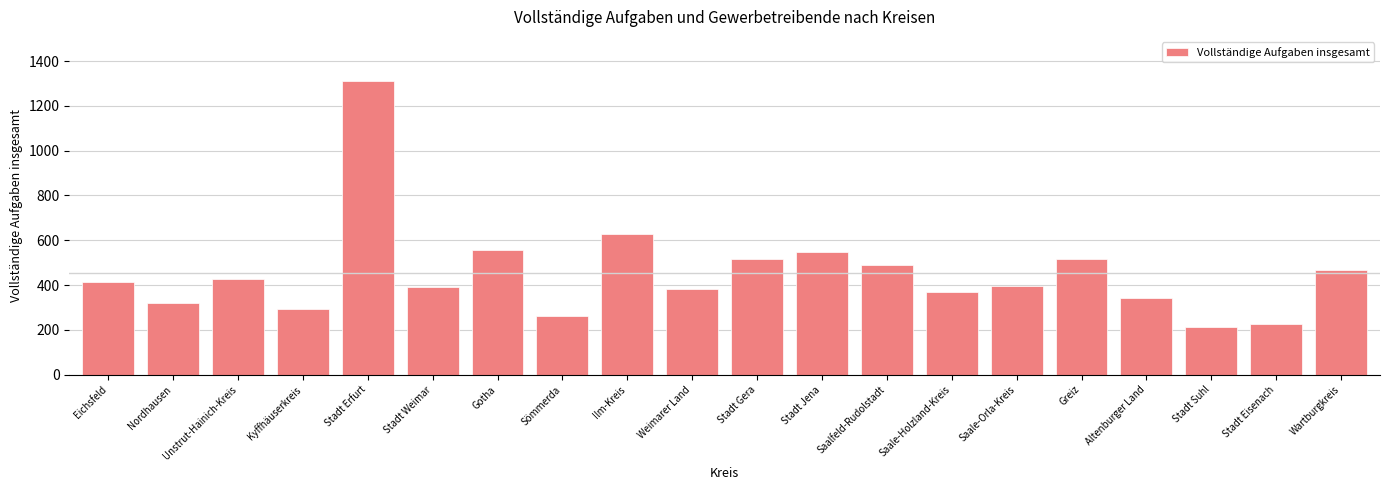

How many bars are there in total?

20